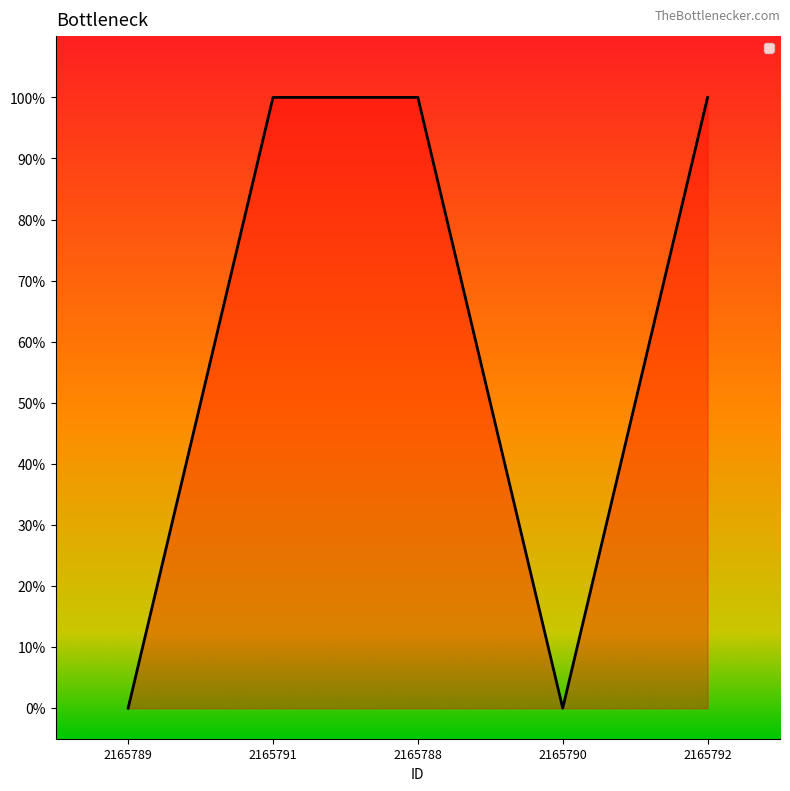

Rank the categories by value from lowest to highest.

2165789, 2165790, 2165791, 2165788, 2165792